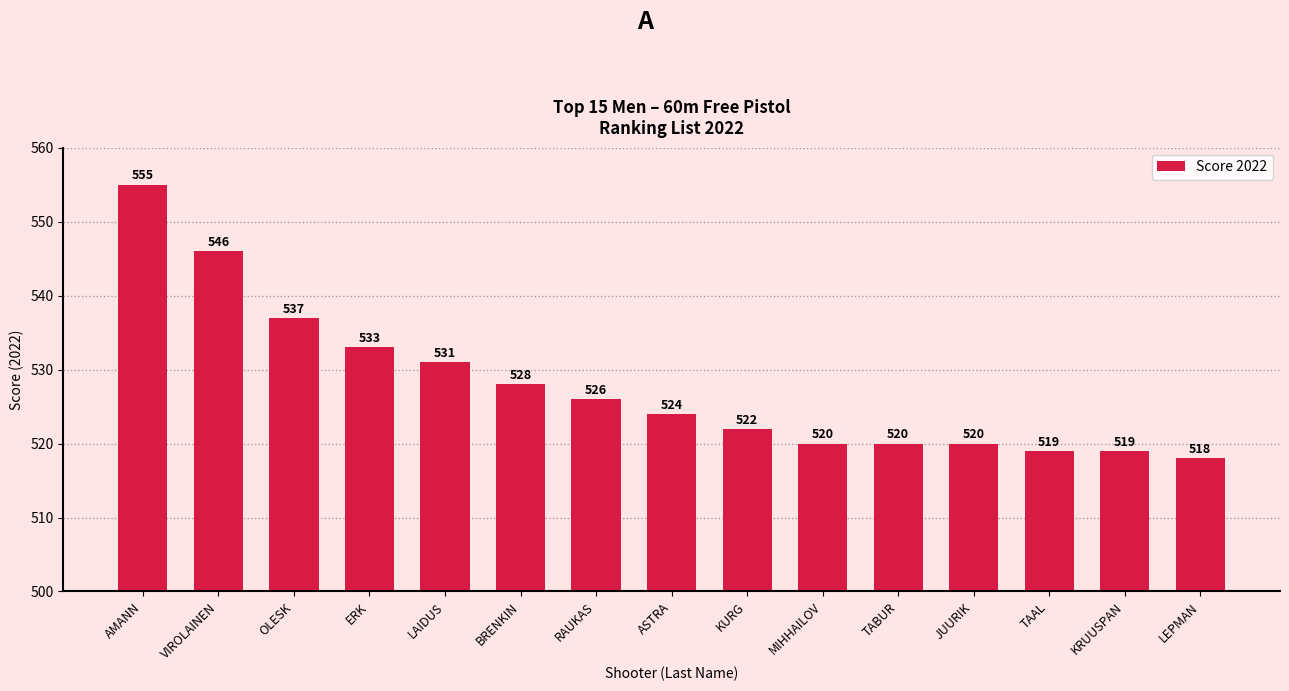

Approximately how many times larger is the value at JUURIK compared to LEPMAN?

1.0